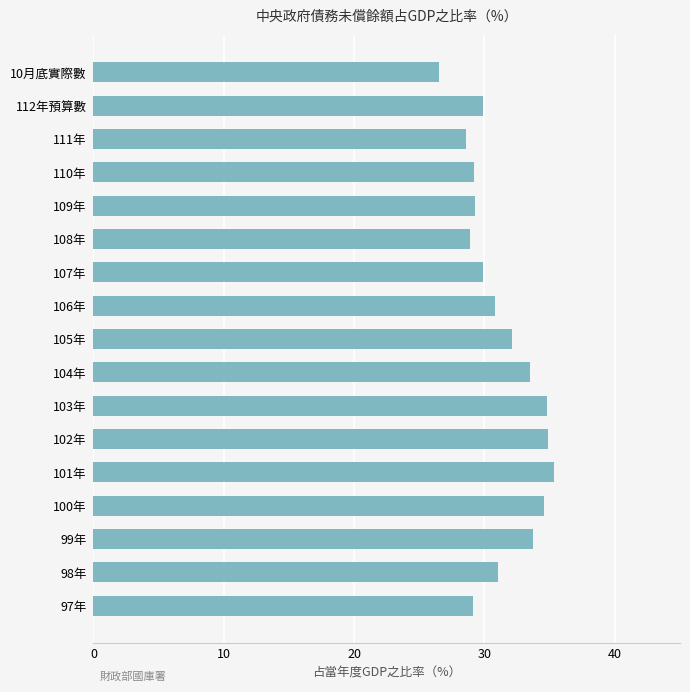

What is the difference between the second highest and minimum values?

8.4